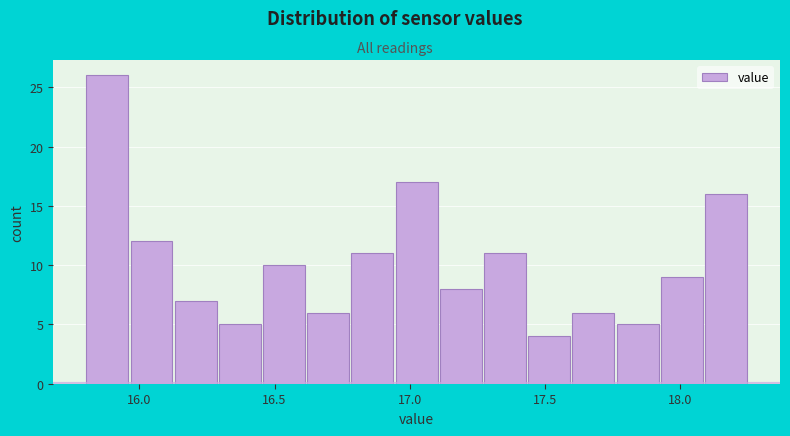

Around what value on the x-axis is the tallest bar? Give the approximate position of its centre, as read against the axis.

15.90